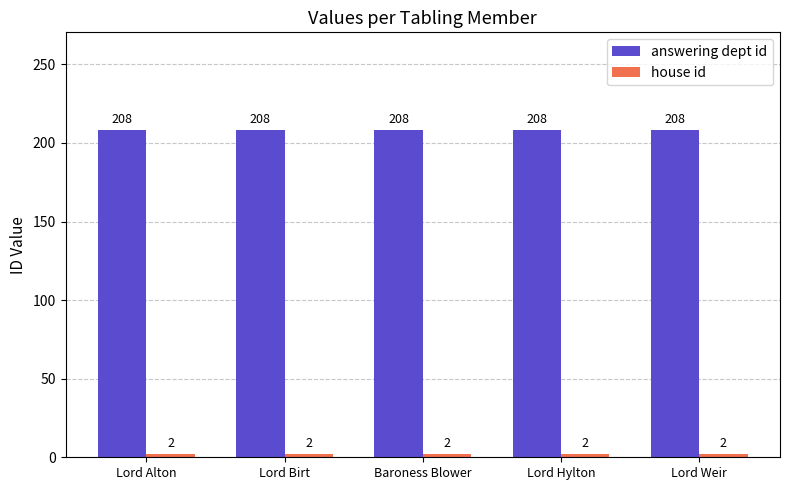

Which series has the largest total across all categories?

answering dept id